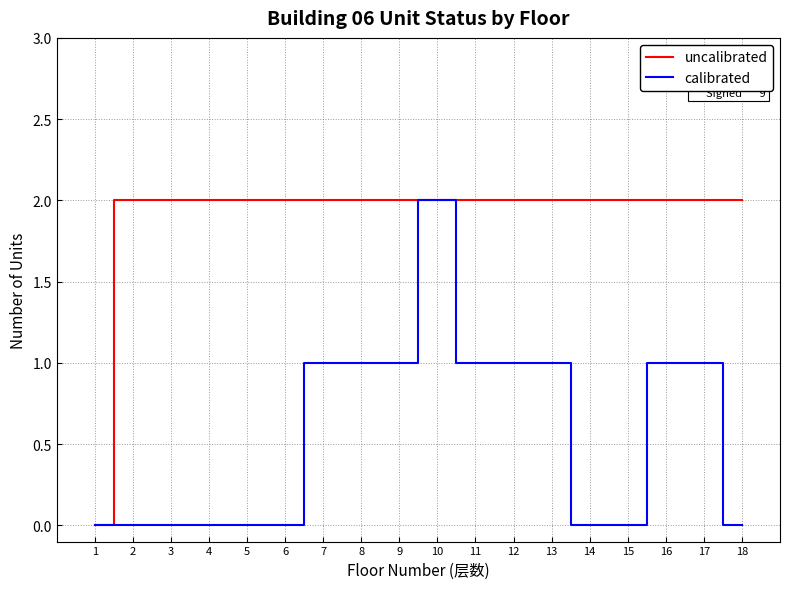

Does the chart display data point markers on the line(s)?

No